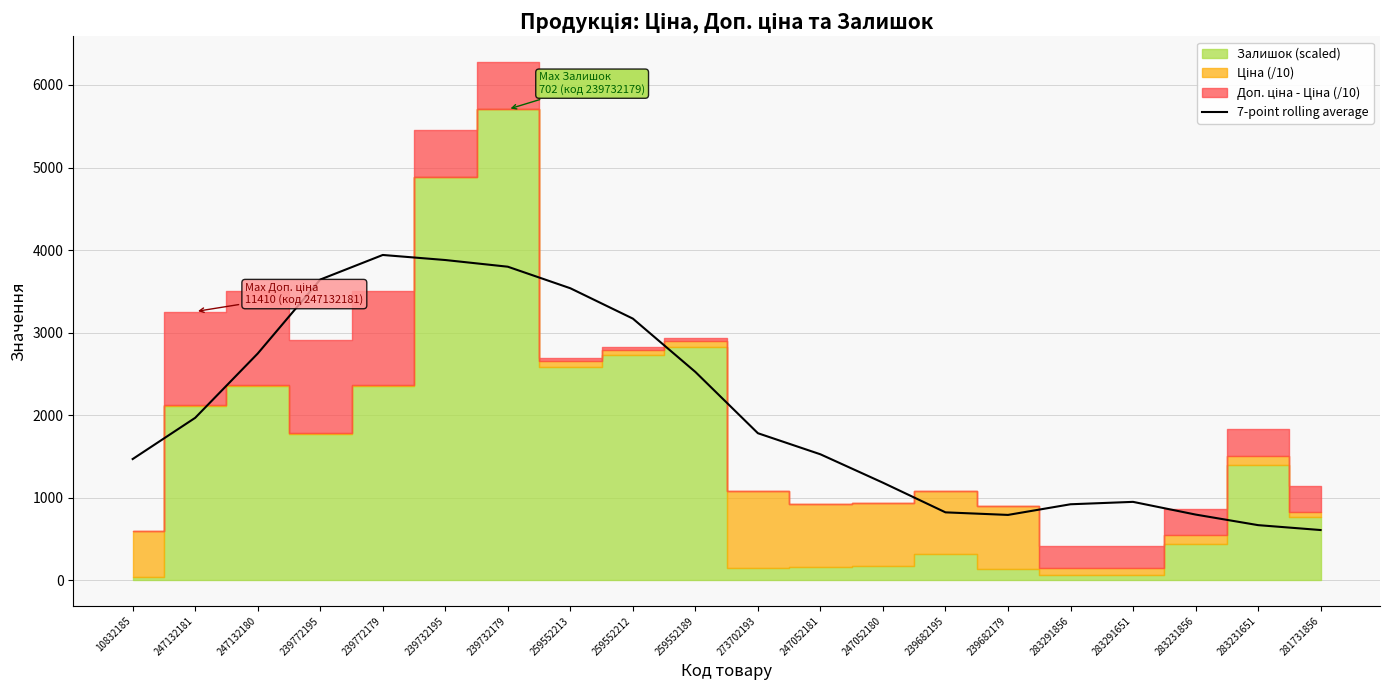

Approximately how many times larger is the value at 283291651 compared to 247052180?

0.8